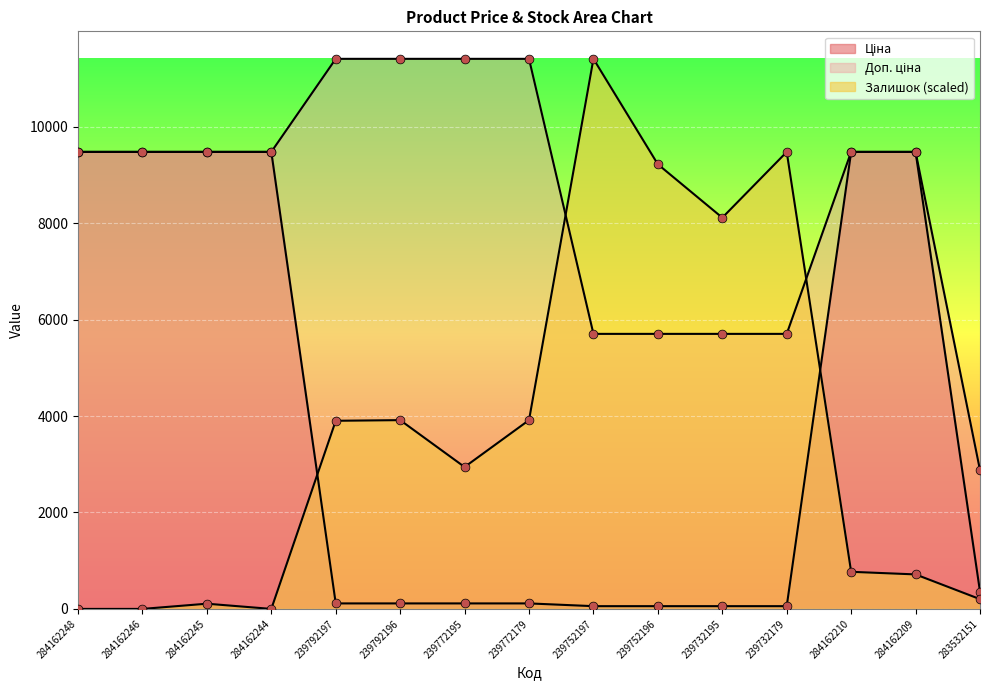

At how many categories does at least one series exceed 1123?

15